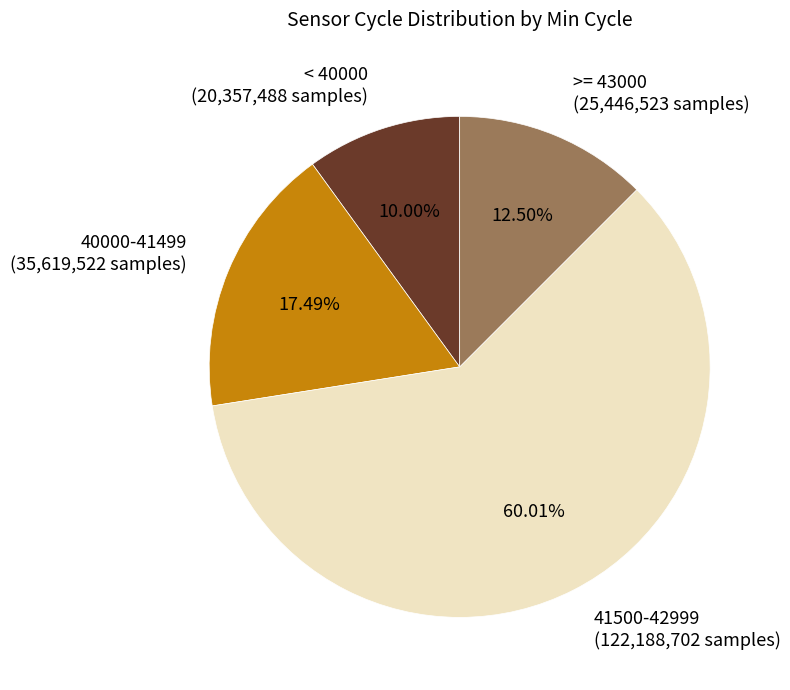

What is the majority slice?

41500-42999 (122,188,702 samples)